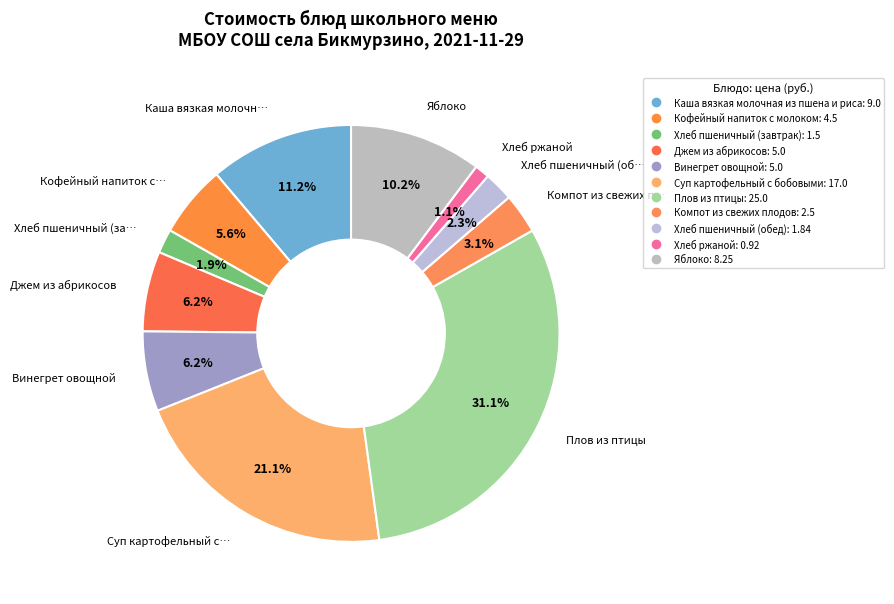

What is the ratio of the value at Каша вязкая молочная из пшена и риса to the value at Компот из свежих плодов?

3.6